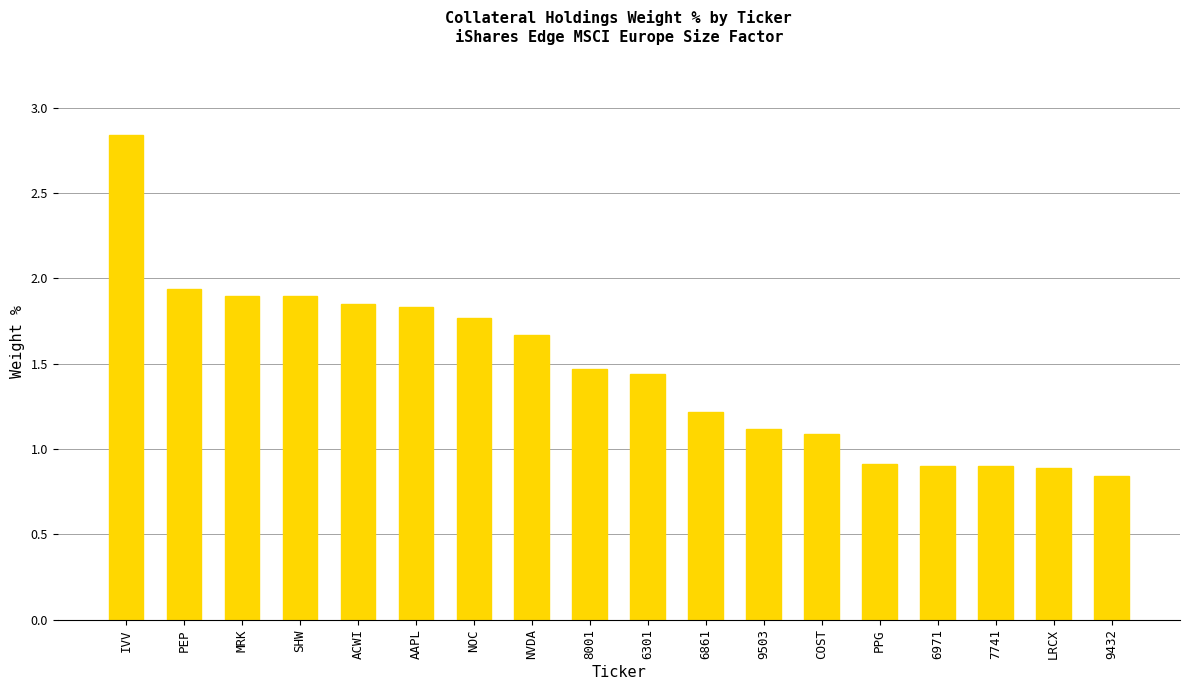

The chart shows a value of 0.2 at 9503. True or false?

False